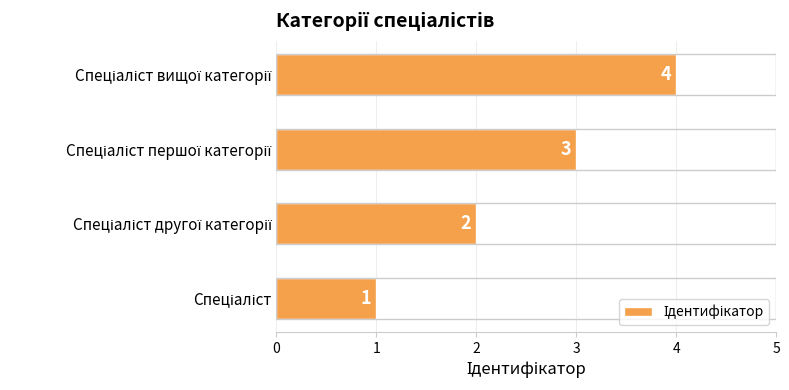

What is the difference between the maximum and minimum values?

3